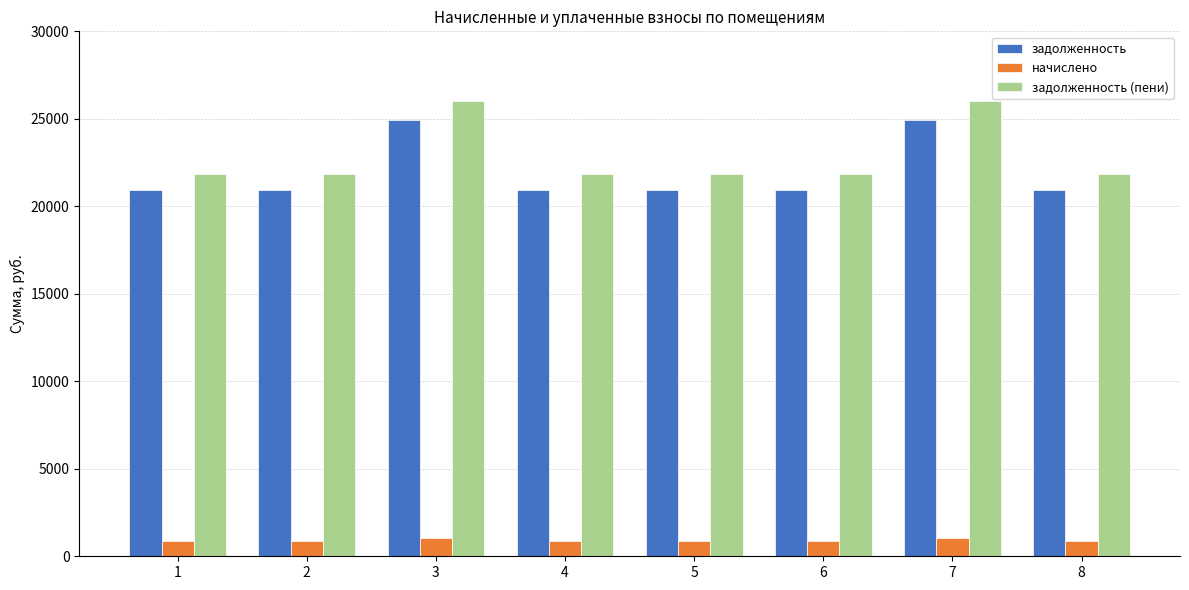

What are all the series names shown in the legend?

задолженность, начислено, задолженность (пени)